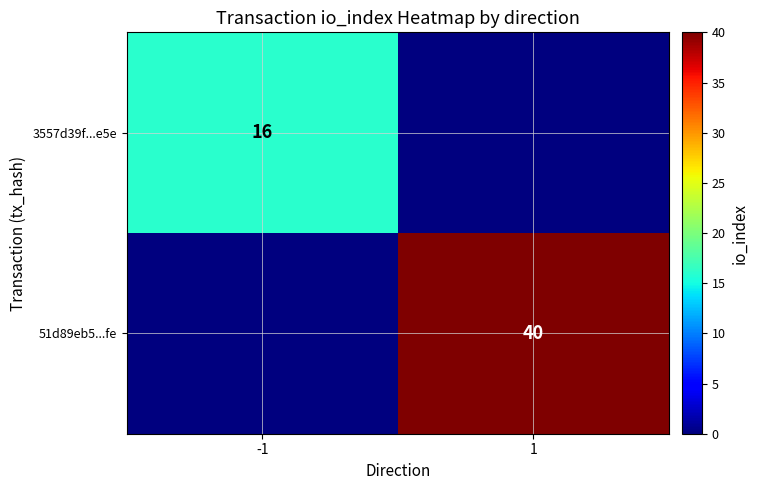

The value of 51d89eb5...fe at 1 is 55. True or false?

False